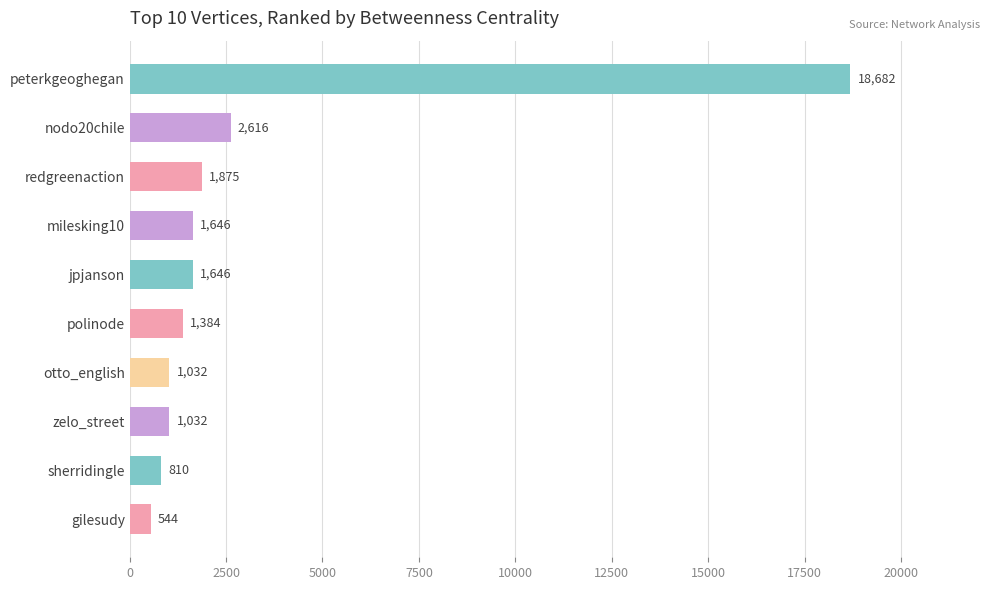

The chart shows a value of 2615.8 at nodo20chile. True or false?

True